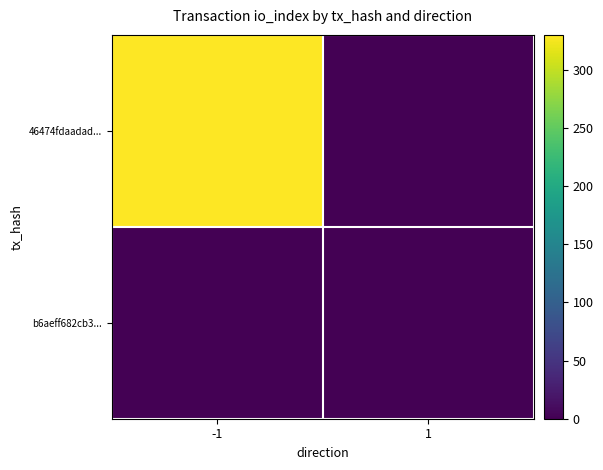

What is the total value across all series at -1?

330